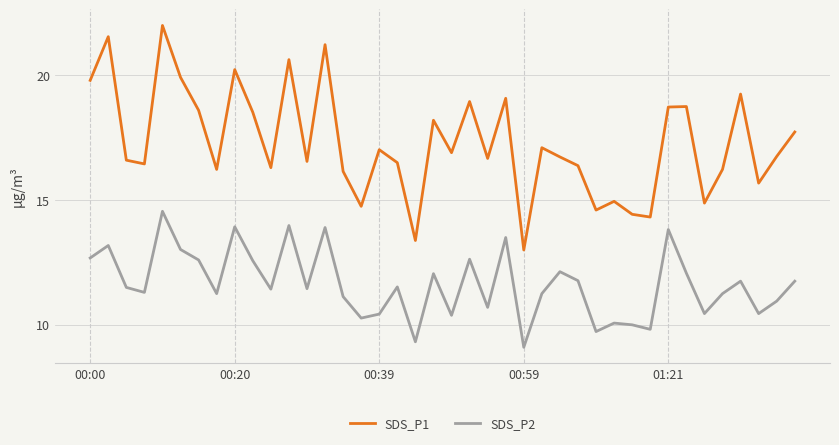

List the series in order of their peak value, lowest first.

SDS_P2, SDS_P1